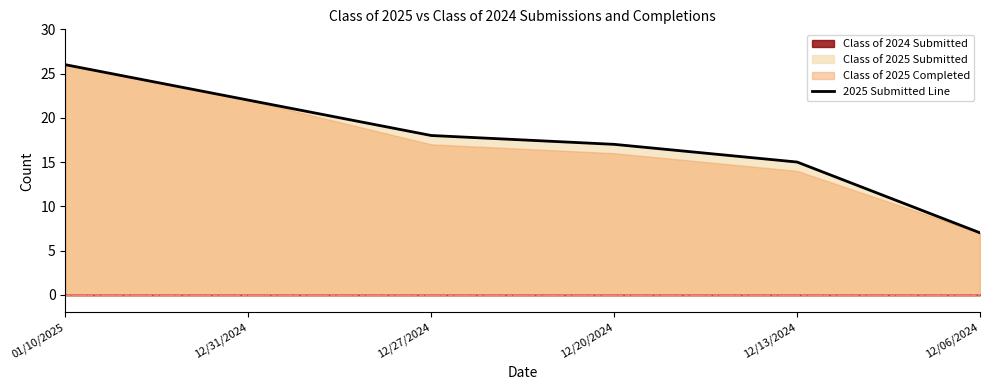

Reading left to right, transcribe all the data shown in this chart.

2025 Submitted Line: 26	22	18	17	15	7
2024 Submitted Line: 0	0	0	0	0	0